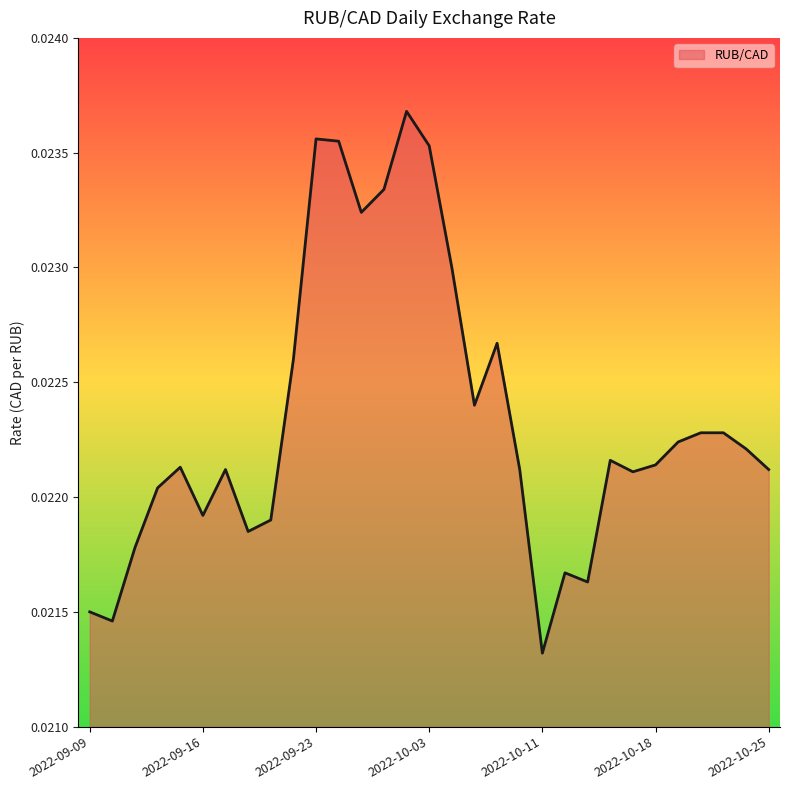

How many interior local valleys (lower than both neighbors) does the data have?

8